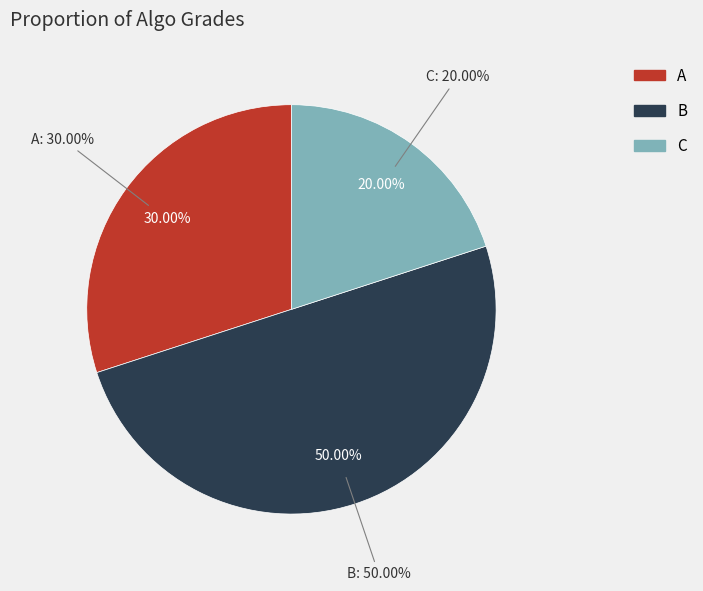

Rank the categories by value from lowest to highest.

C, A, B